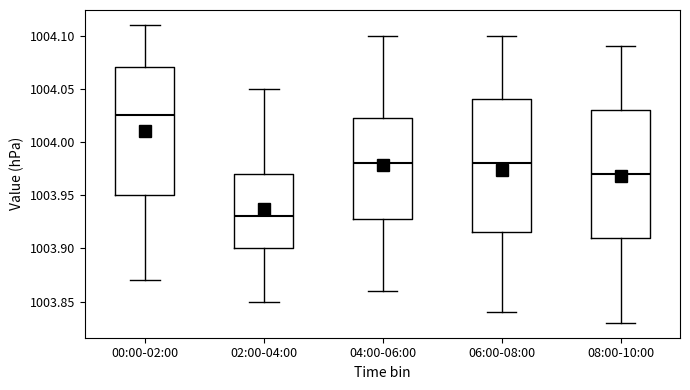

Reading left to right, read every box against the y-axis: the position of its median line, the range the box covers, and the ends of its whiskers. The values are not printed on the chart, so give them approximately, as read against the axis.

00:00-02:00: median 1004.025, box 1003.950 to 1004.070, whiskers 1003.870 to 1004.110
02:00-04:00: median 1003.930, box 1003.900 to 1003.970, whiskers 1003.850 to 1004.050
04:00-06:00: median 1003.980, box 1003.930 to 1004.025, whiskers 1003.860 to 1004.100
06:00-08:00: median 1003.980, box 1003.915 to 1004.040, whiskers 1003.840 to 1004.100
08:00-10:00: median 1003.970, box 1003.910 to 1004.030, whiskers 1003.830 to 1004.090